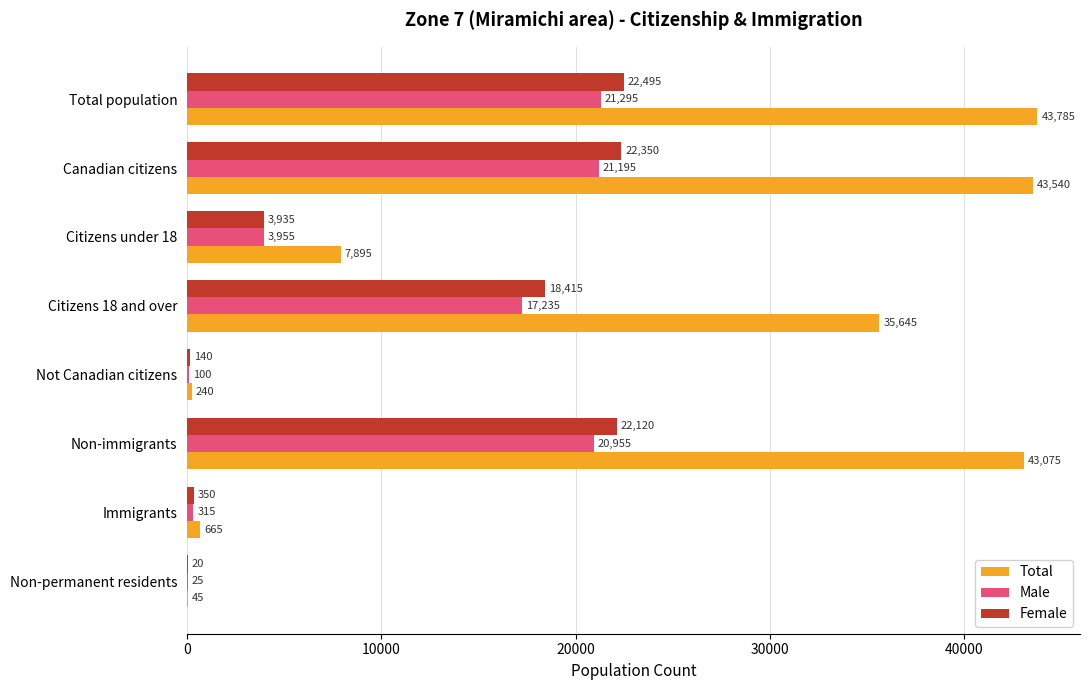

Between Non-immigrants and Immigrants, which series saw the biggest shift?

Total